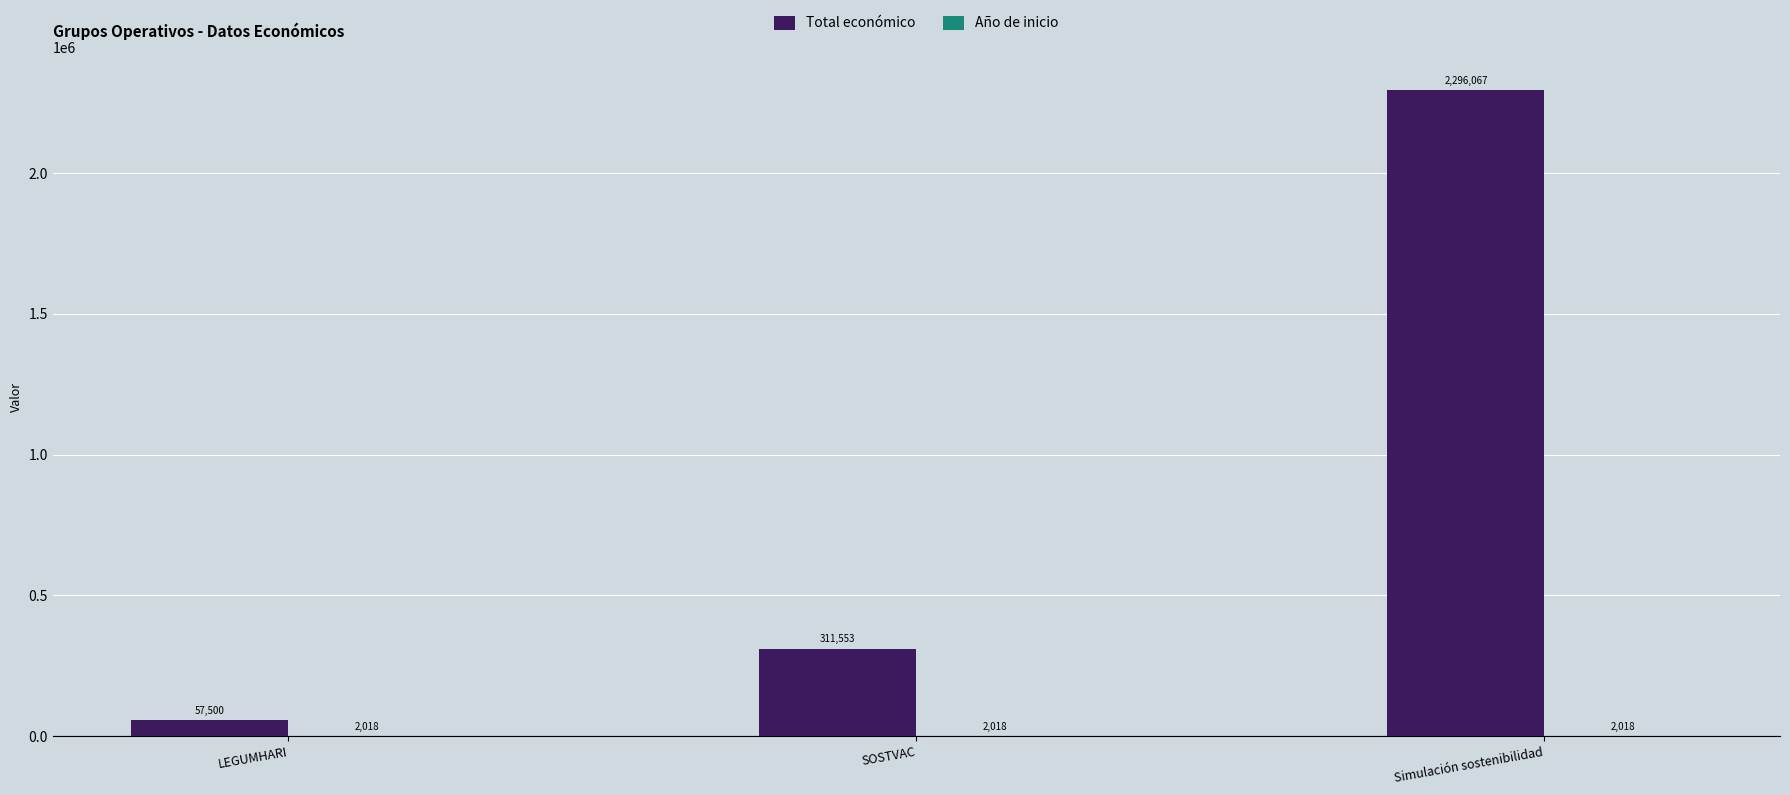

Where is Total económico nearest to the value 1176783?

SOSTVAC